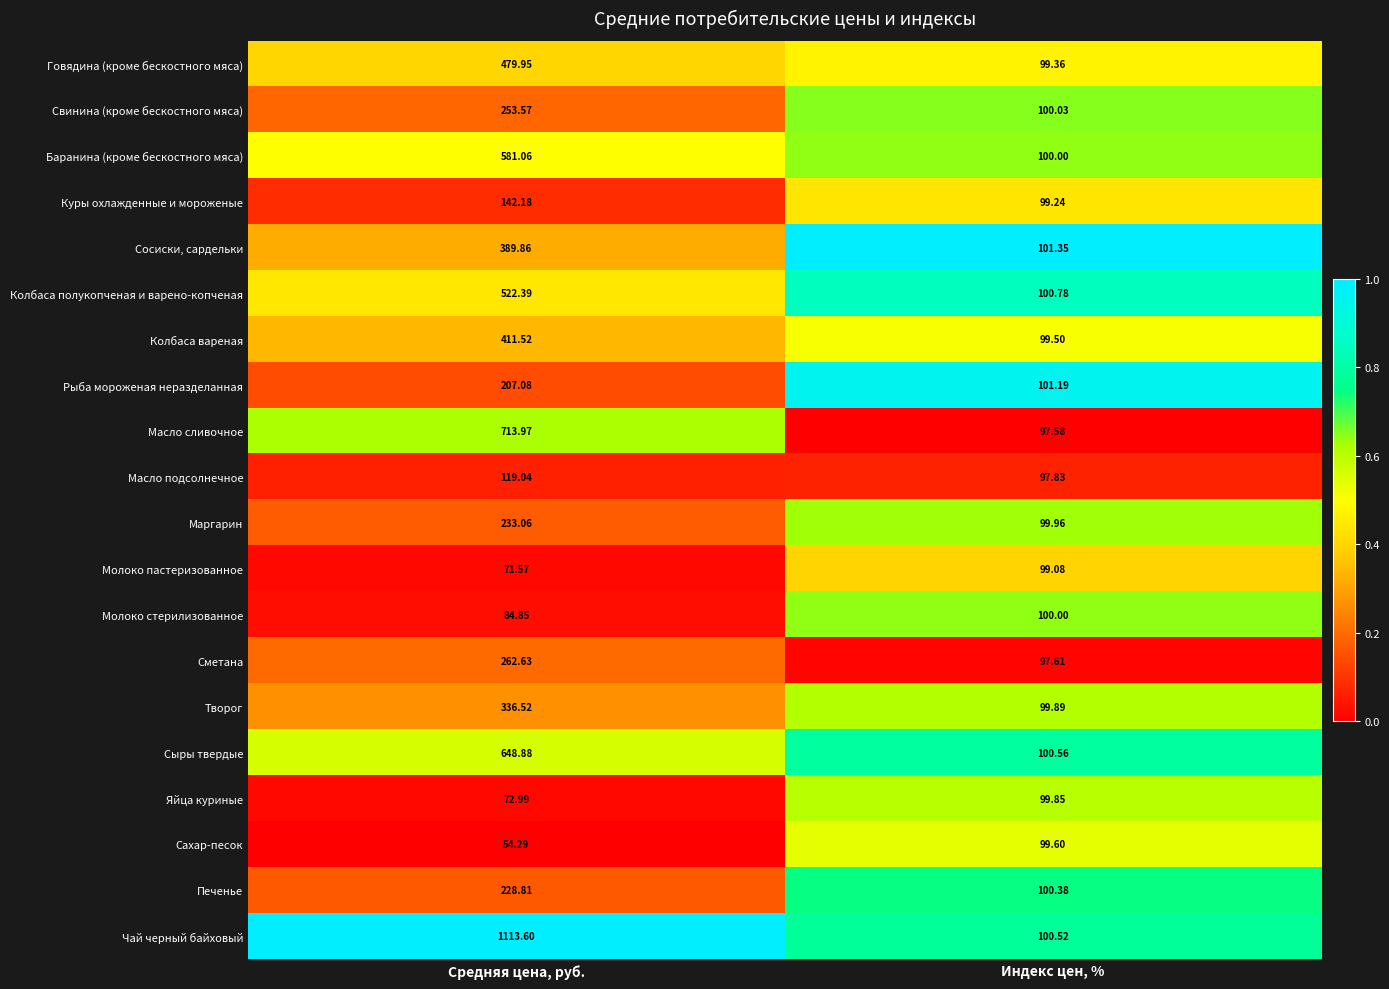

Which series changed the most between Средняя цена, руб. and Индекс цен, %?

Чай черный байховый